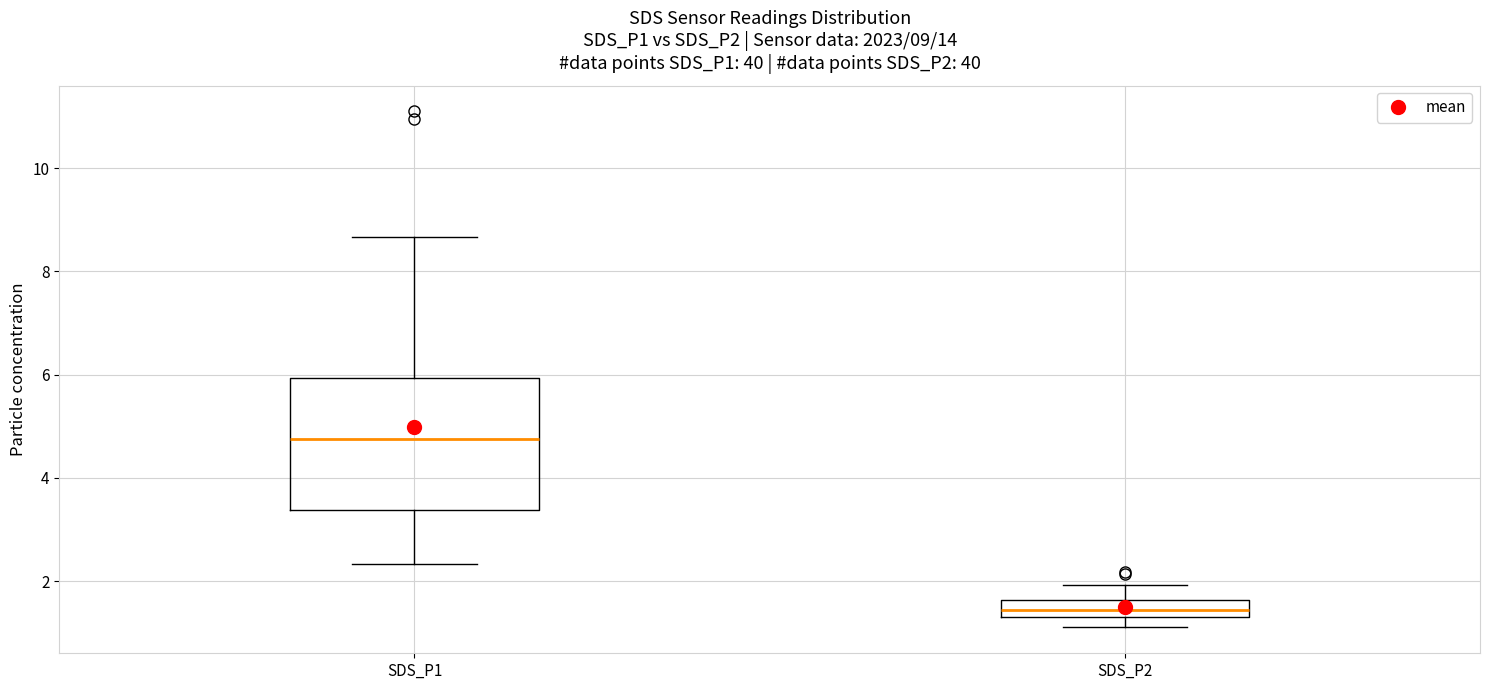

Which box has the lowest median line?

SDS_P2